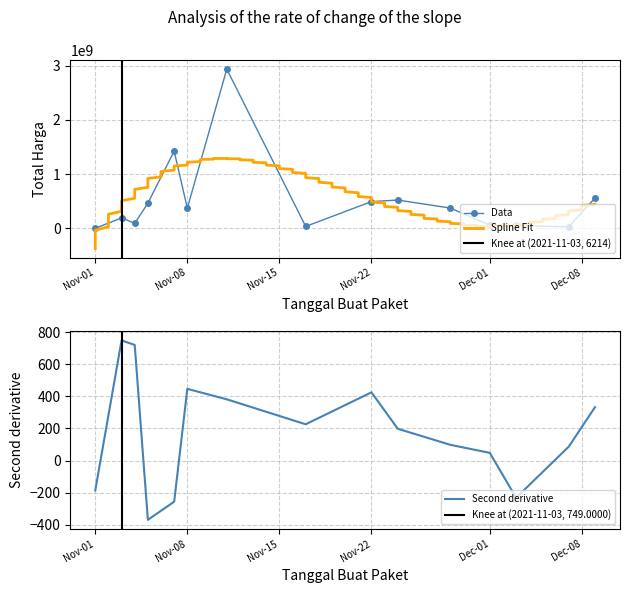

True or false: Data has more than 0 interior local peaks.

True